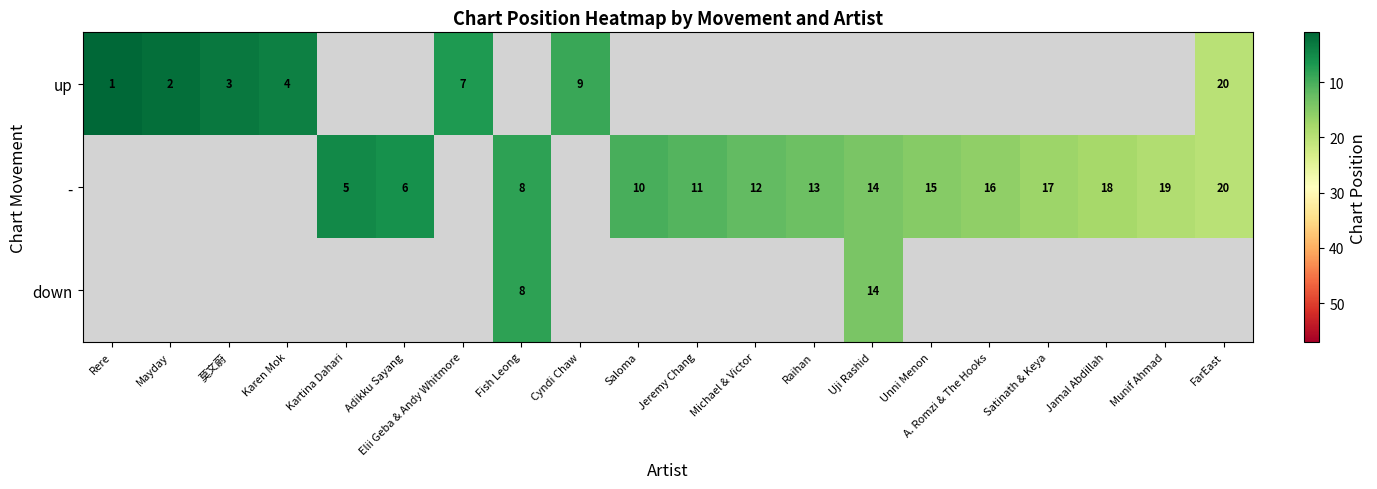

Is it true that - equals 6 at Adikku Sayang?

True